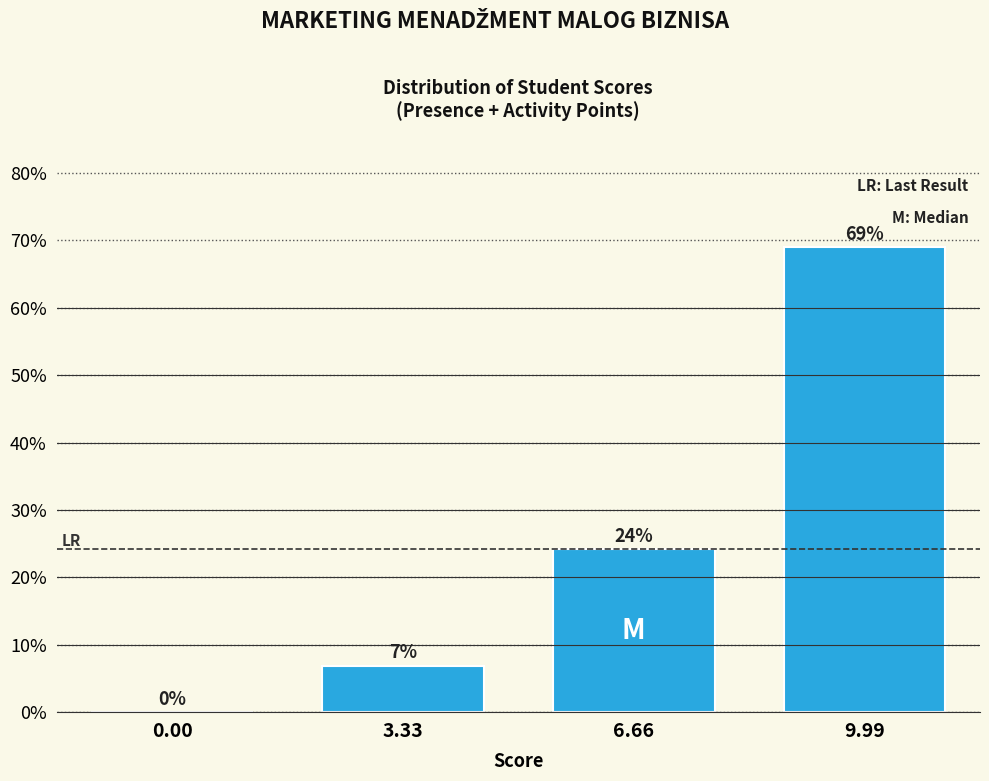

At which category does the chart reach its peak across all series?

9.99